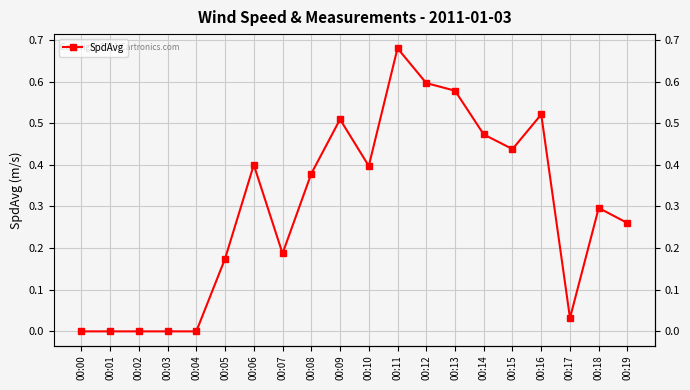

At which category does the data reach its first local valley?

00:07